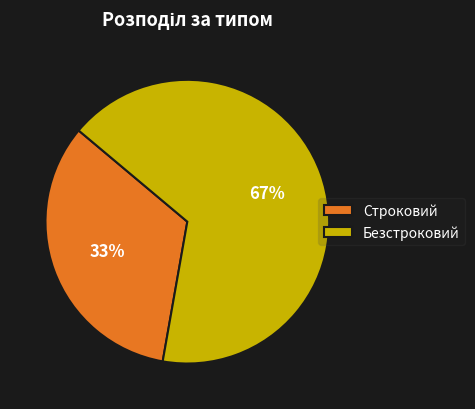

What percentage is the Строковий slice, to the nearest percent?

33%